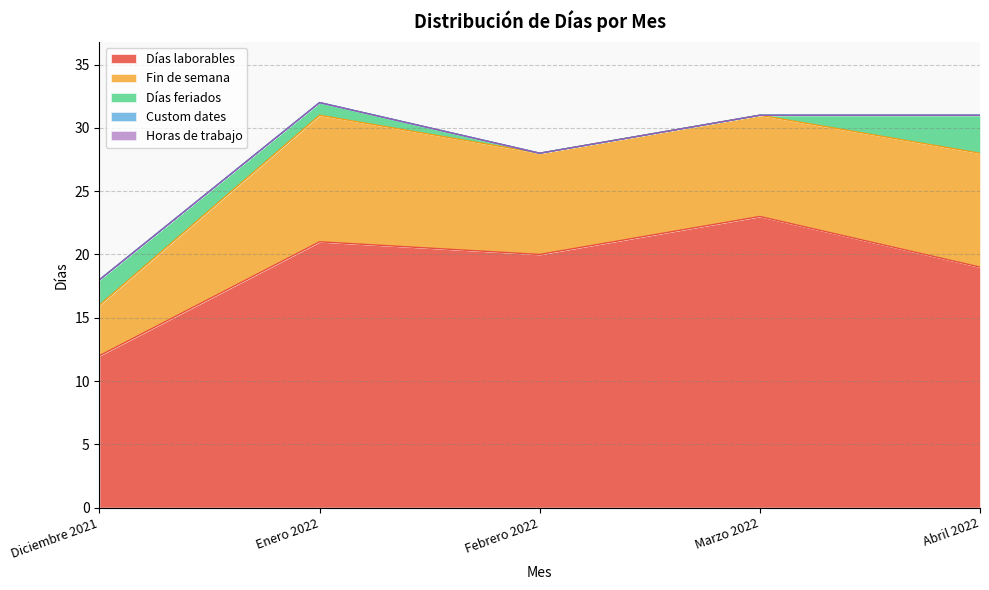

Reading left to right, extract all data points from this chart.

Días laborables: Diciembre 2021=12	Enero 2022=21	Febrero 2022=20	Marzo 2022=23	Abril 2022=19
Fin de semana: Diciembre 2021=4	Enero 2022=10	Febrero 2022=8	Marzo 2022=8	Abril 2022=9
Días feriados: Diciembre 2021=2	Enero 2022=1	Febrero 2022=0	Marzo 2022=0	Abril 2022=3
Custom dates: Diciembre 2021=0	Enero 2022=0	Febrero 2022=0	Marzo 2022=0	Abril 2022=0
Horas de trabajo: Diciembre 2021=0	Enero 2022=0	Febrero 2022=0	Marzo 2022=0	Abril 2022=0